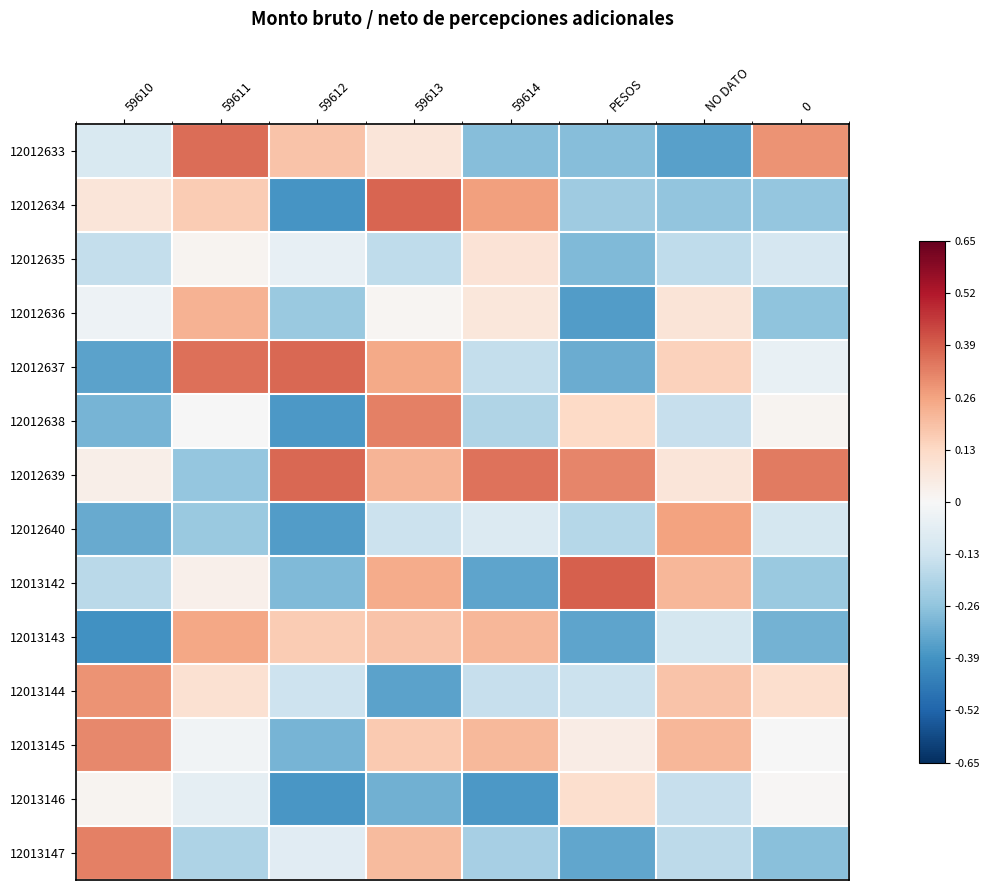

At how many categories does at least one series exceed 0?

8